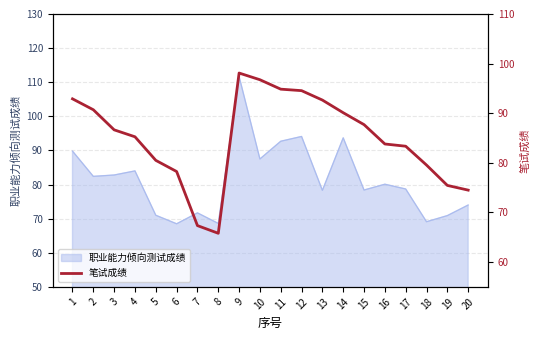

The value of 职业能力倾向测试成绩 at 16 is 80.1. True or false?

True